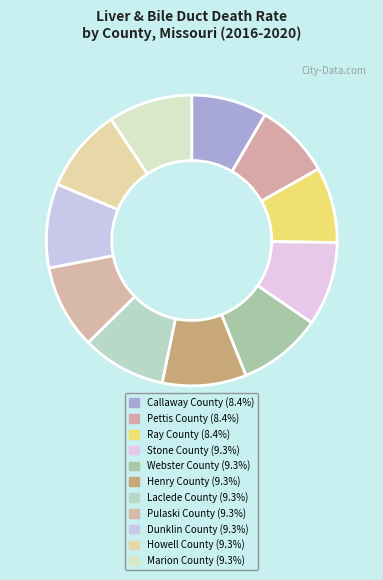

What percentage is the Stone County slice, to the nearest percent?

9%